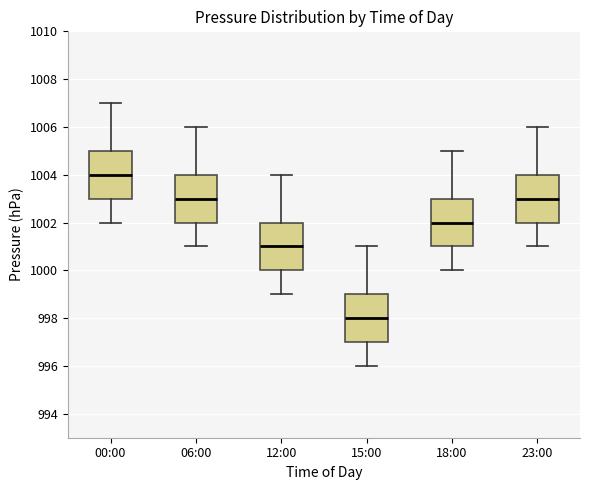

Reading left to right, read every box against the y-axis: the position of its median line, the range the box covers, and the ends of its whiskers. The values are not printed on the chart, so give them approximately, as read against the axis.

00:00: median 1004, box 1003 to 1005, whiskers 1002 to 1007
06:00: median 1003, box 1002 to 1004, whiskers 1001 to 1006
12:00: median 1001, box 1000 to 1002, whiskers 999 to 1004
15:00: median 998, box 997 to 999, whiskers 996 to 1001
18:00: median 1002, box 1001 to 1003, whiskers 1000 to 1005
23:00: median 1003, box 1002 to 1004, whiskers 1001 to 1006